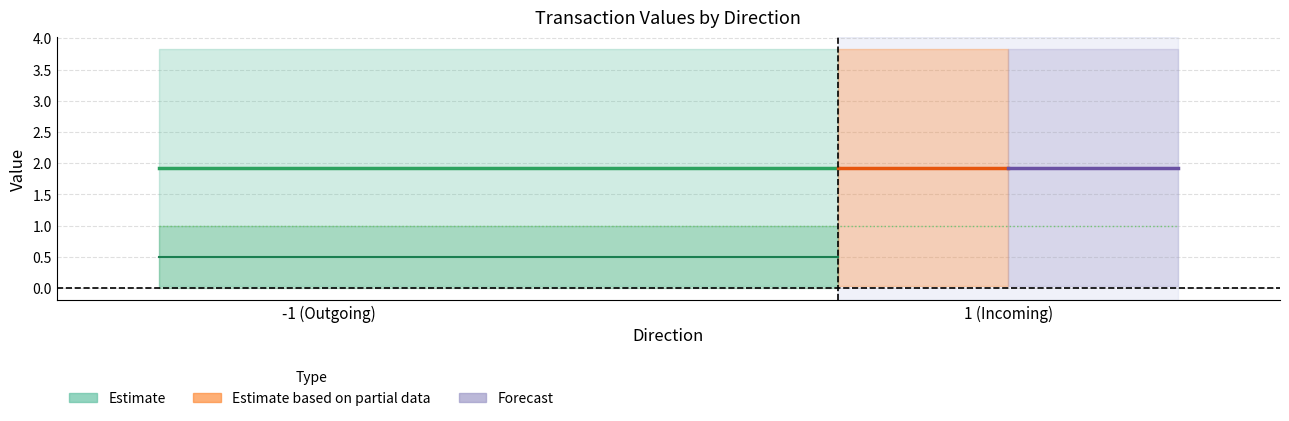

How many lines are shown in the chart?

5